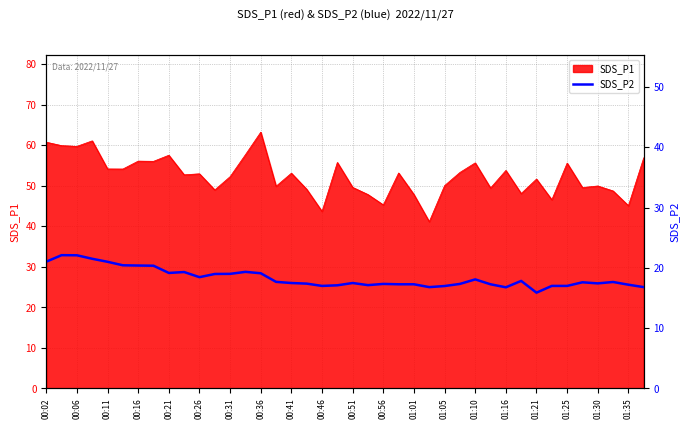

Which category has the highest value in the SDS_P1 series?

00:36